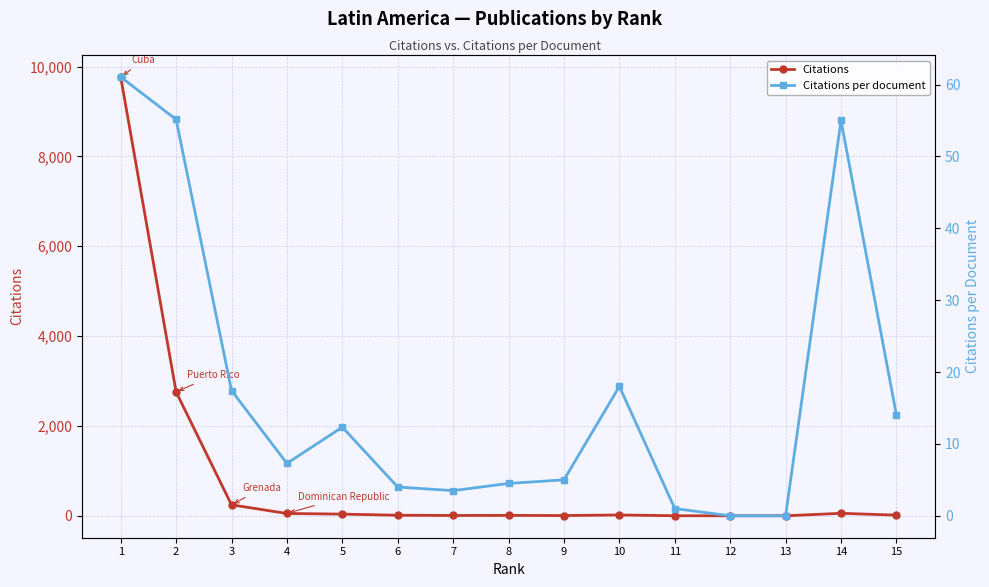

What are all the series names shown in the legend?

Citations, Citations per document